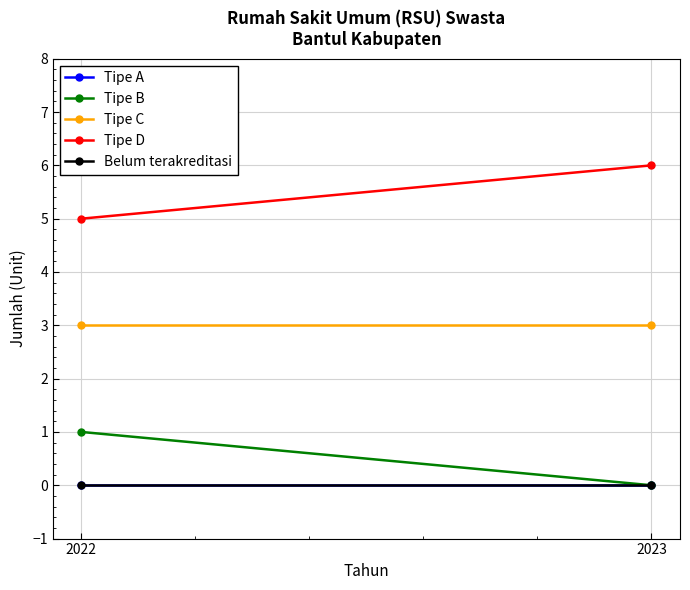

At 2022, list the series in order from smallest to largest.

Tipe A, Belum terakreditasi, Tipe B, Tipe C, Tipe D